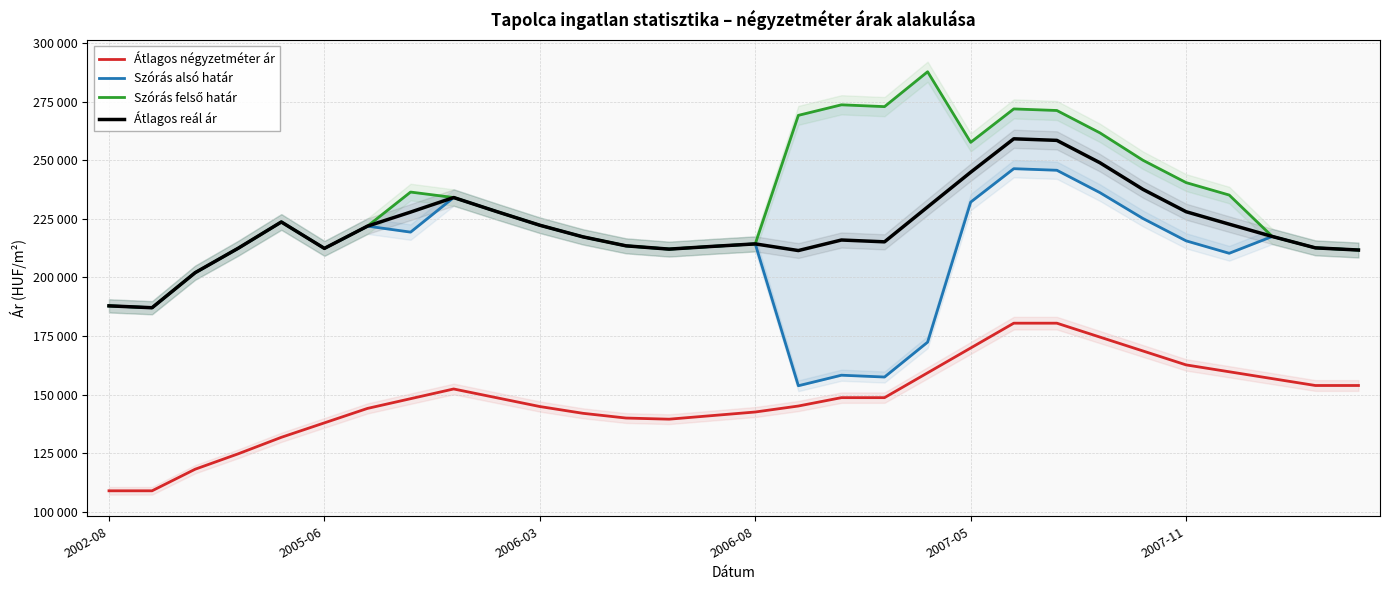

At which category does Átlagos négyzetméter ár reach its first local peak?

8